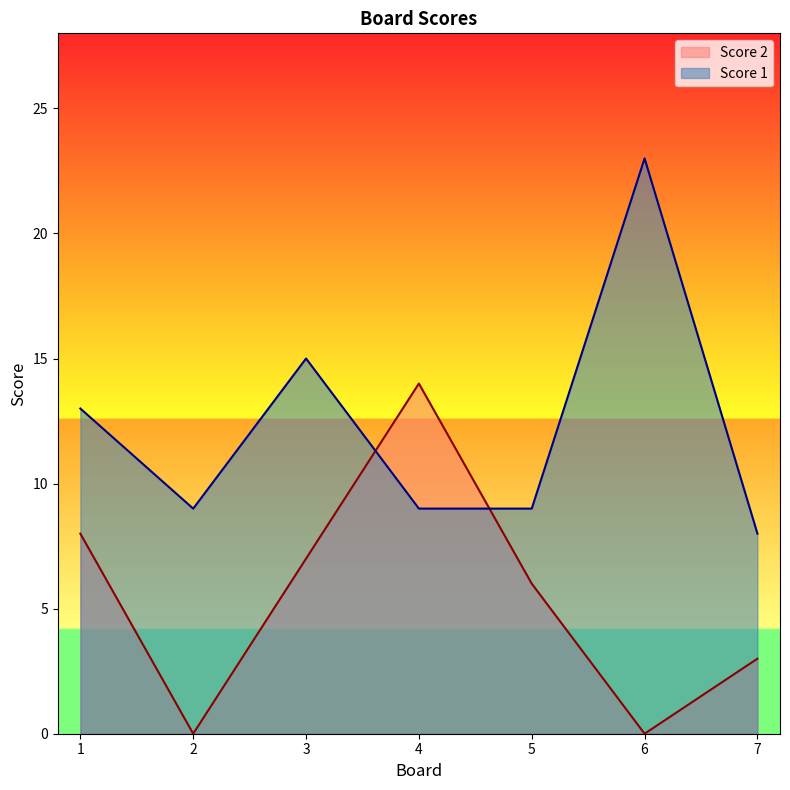

Reading right to left, list all the values displayed in this chart.

Score 2: 7=3	6=0	5=6	4=14	3=7	2=0	1=8
Score 1: 7=8	6=23	5=9	4=9	3=15	2=9	1=13